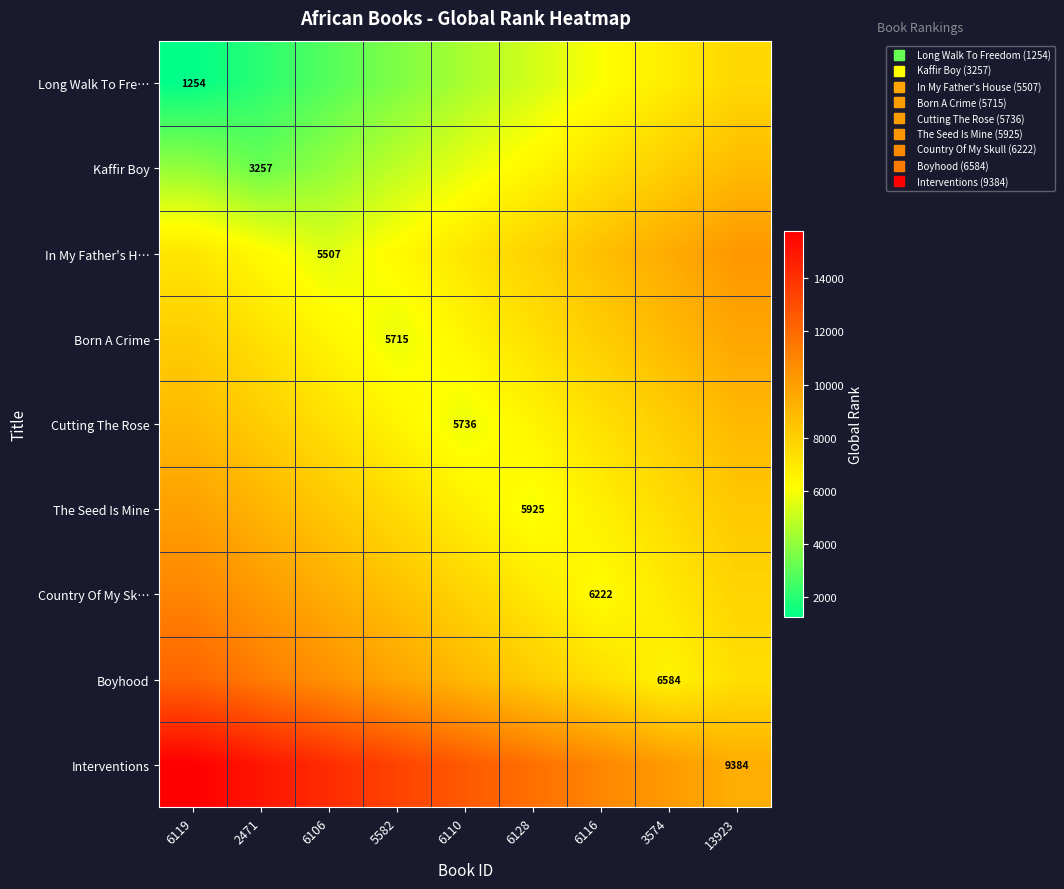

Is it true that Boyhood equals 6584 at 3574?

True